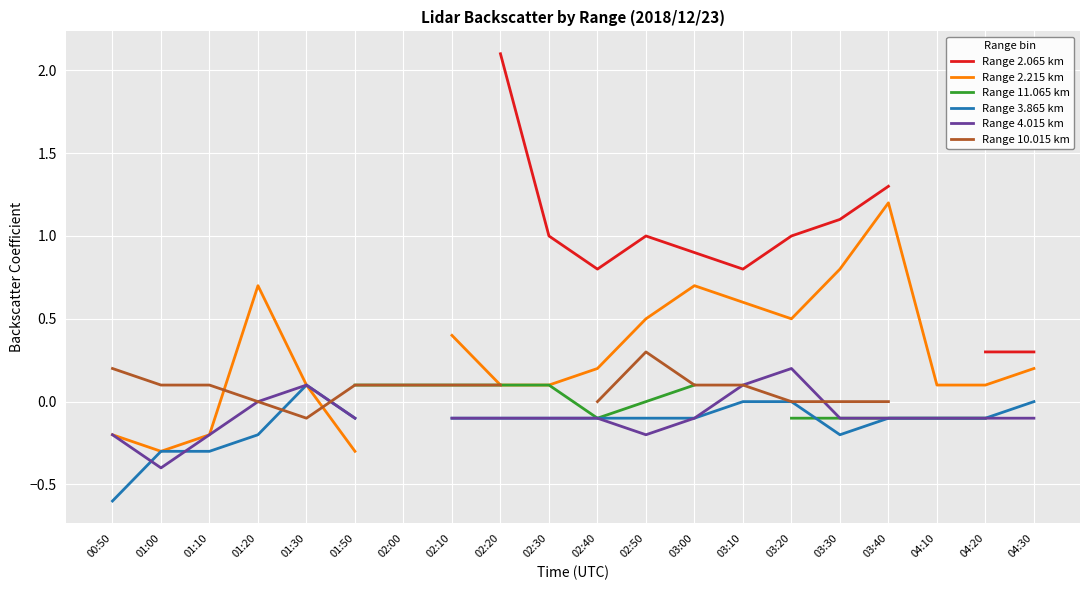

What is the difference between the Range 10.015 km values at 00:50 and 02:10?

0.1